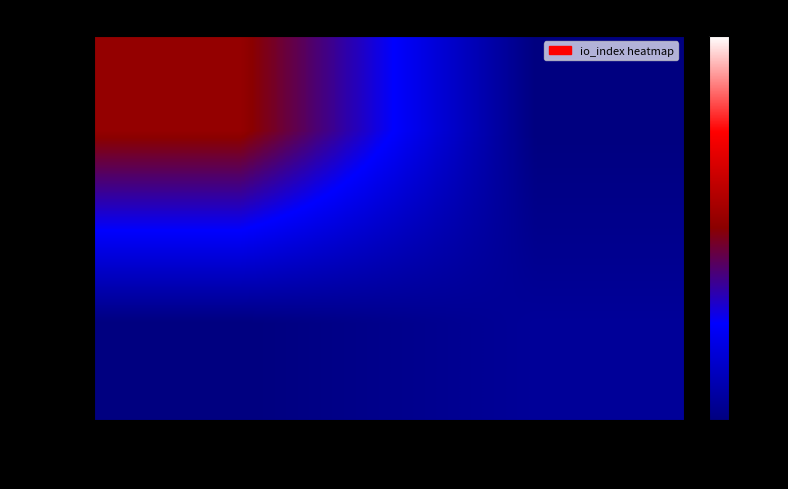

Count the number of categories in the chart.

2